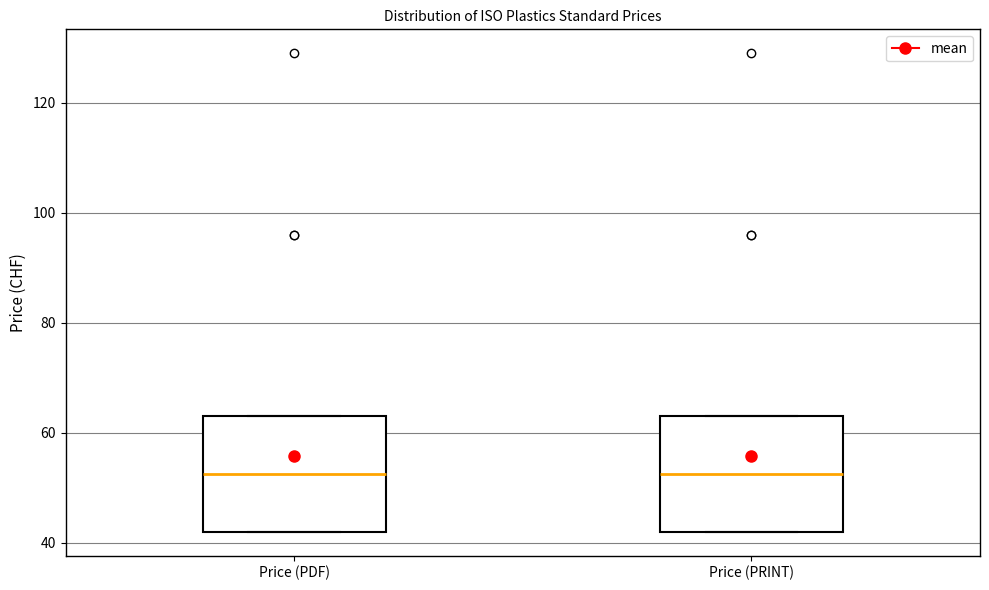

Reading left to right, read every box against the y-axis: the position of its median line, the range the box covers, and the ends of its whiskers. The values are not printed on the chart, so give them approximately, as read against the axis.

Price (PDF): median 52, box 42 to 64, whiskers 42 to 64
Price (PRINT): median 52, box 42 to 64, whiskers 42 to 64